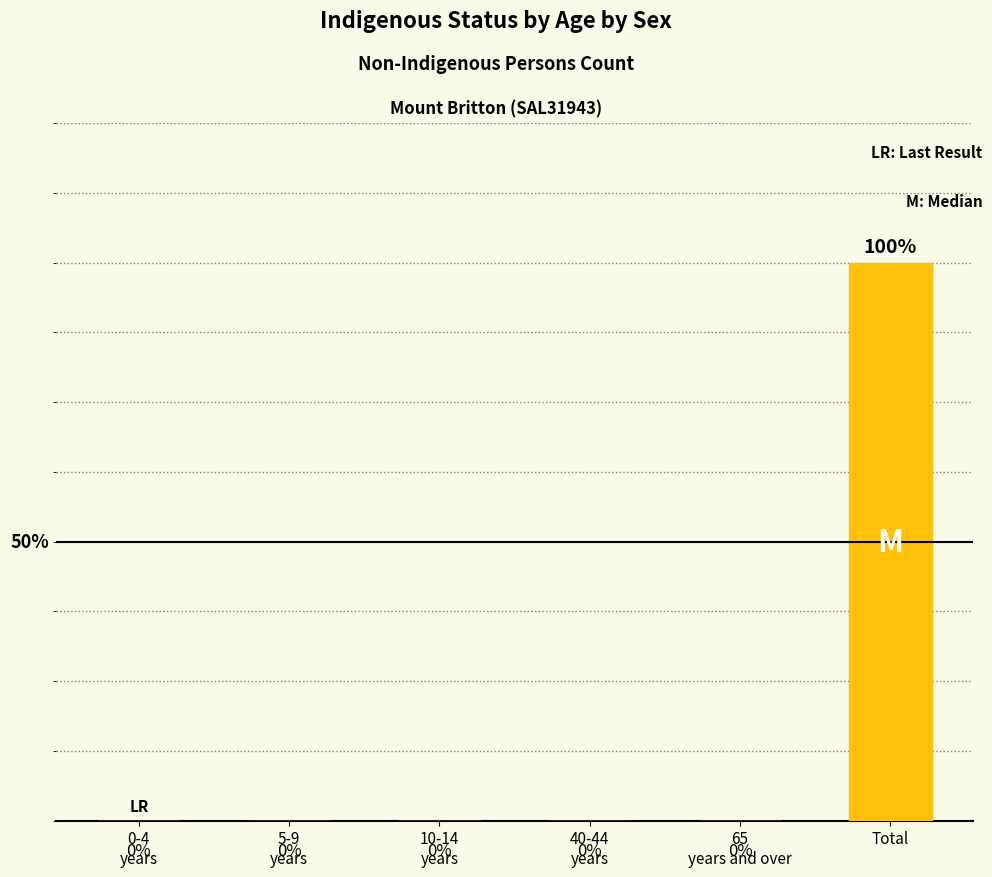

Which label corresponds to the largest value in the chart?

Total